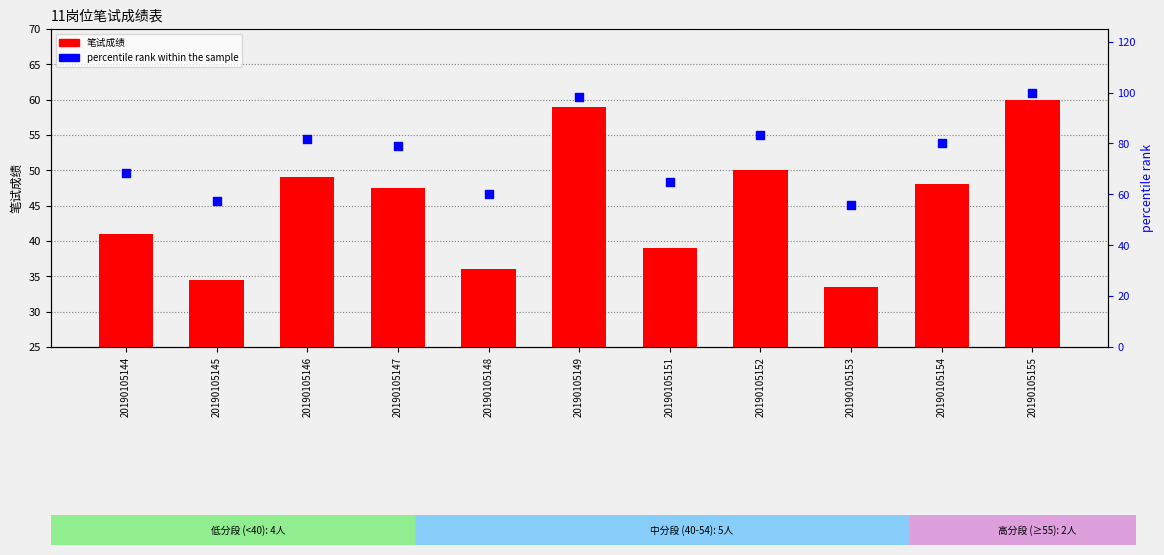

At which category is the sum across all series the highest?

20190105155